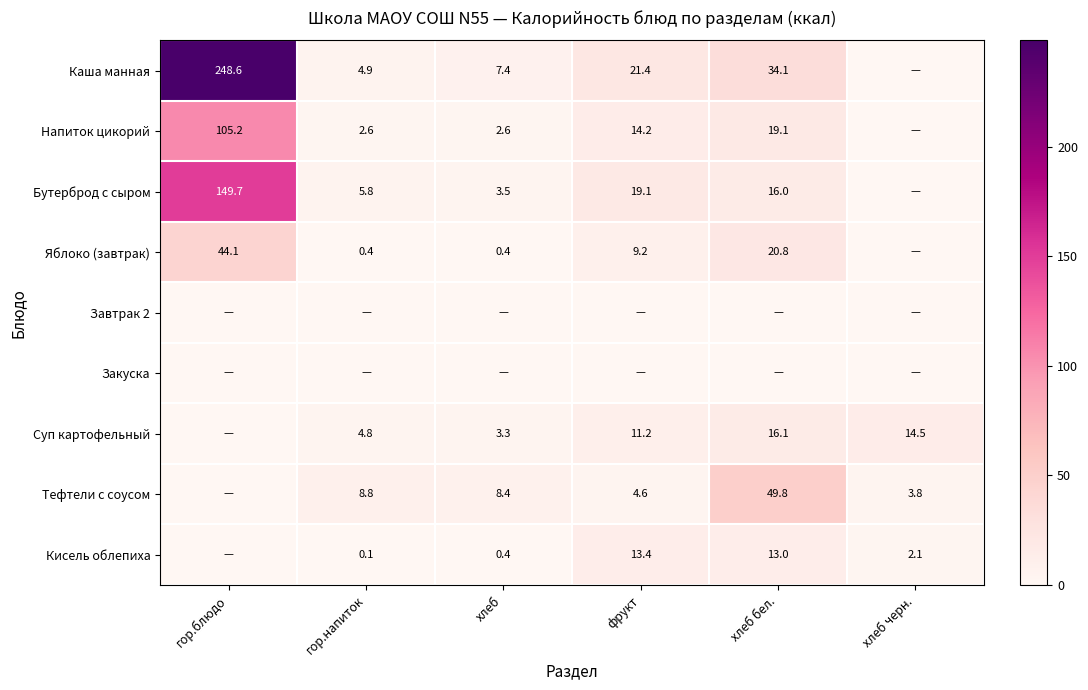

Is it true that Кисель облепиха equals 0.5 at хлеб черн.?

False